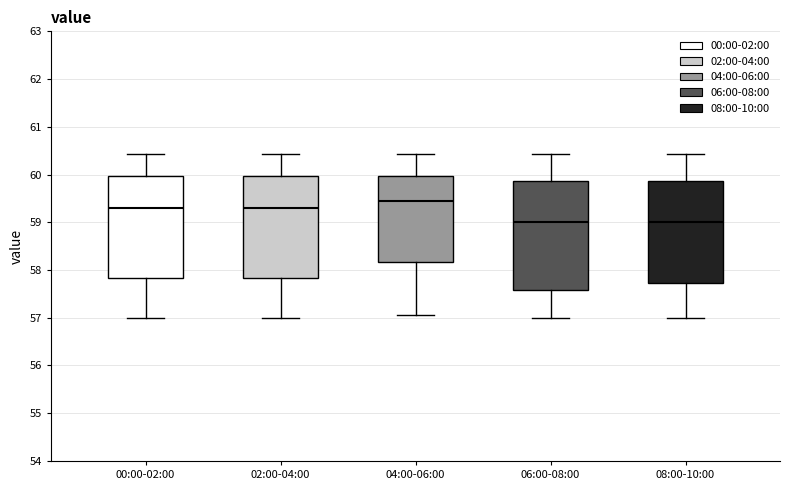

Where is the lower edge of the box for 00:00-02:00 on the y-axis? The values are not printed on the chart, so give them approximately, as read against the axis.

57.8